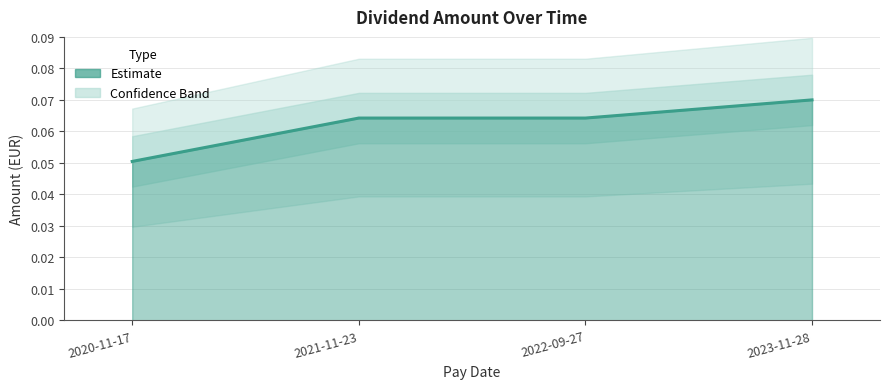

Which label corresponds to the largest value in the chart?

2023-11-28